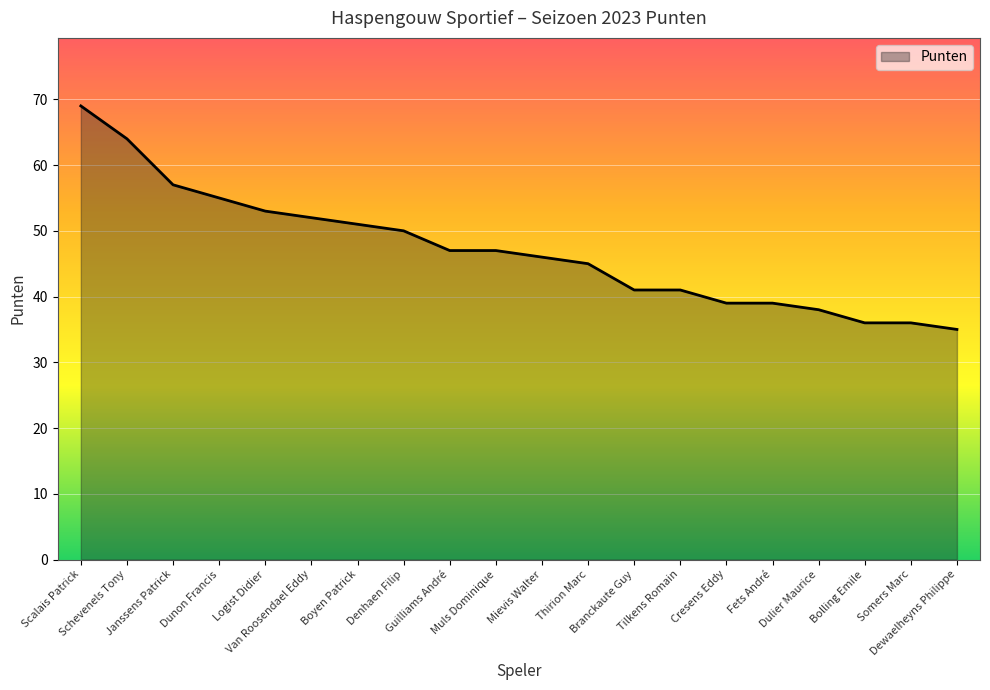

What is the difference between the maximum and minimum values?

34